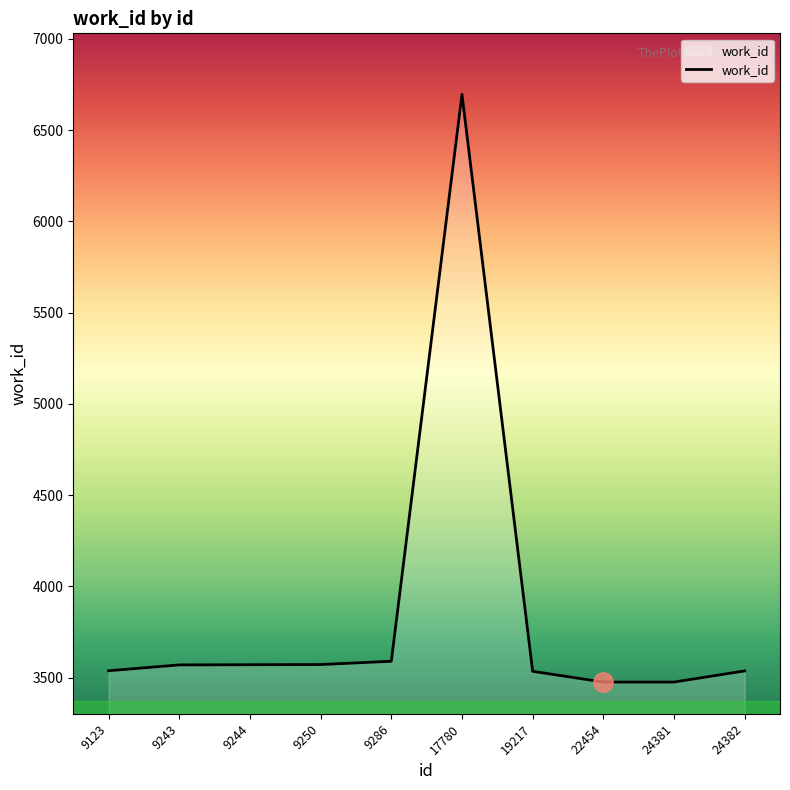

What value does the data have at 9250?

3572